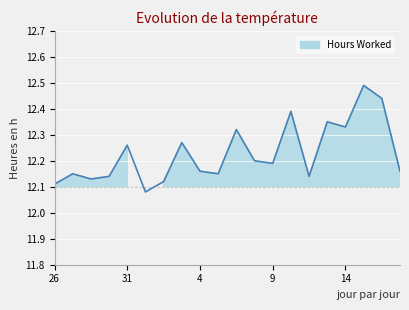

Count the values in the range 12 to 13.

20